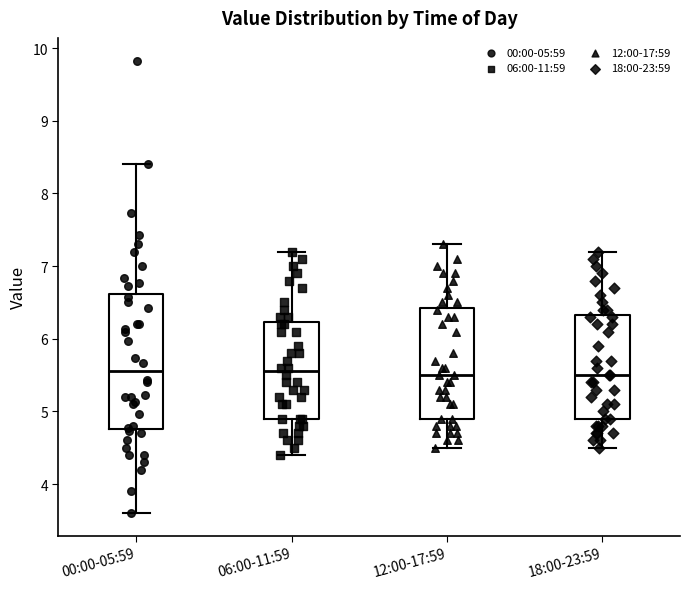

Reading left to right, read every box against the y-axis: the position of its median line, the range the box covers, and the ends of its whiskers. The values are not printed on the chart, so give them approximately, as read against the axis.

00:00-05:59: median 5.6, box 4.8 to 6.6, whiskers 3.6 to 8.4
06:00-11:59: median 5.6, box 4.9 to 6.2, whiskers 4.4 to 7.2
12:00-17:59: median 5.5, box 4.9 to 6.4, whiskers 4.5 to 7.3
18:00-23:59: median 5.5, box 4.9 to 6.3, whiskers 4.5 to 7.2